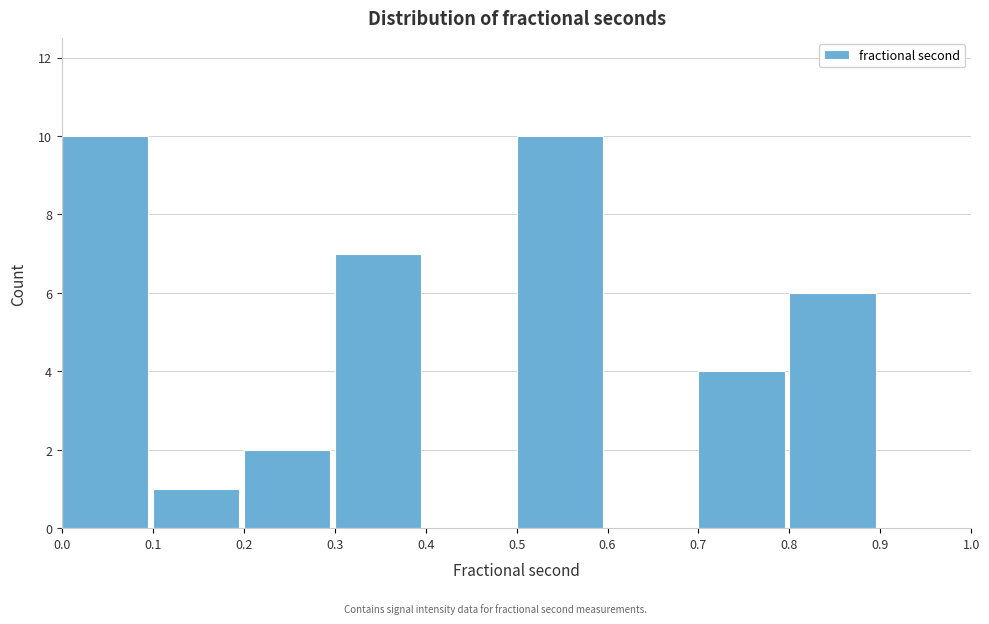

What is the height of the bar covering 0.8 to 0.9 on the x-axis? The values are not printed on the chart, so give them approximately, as read against the axis.

6